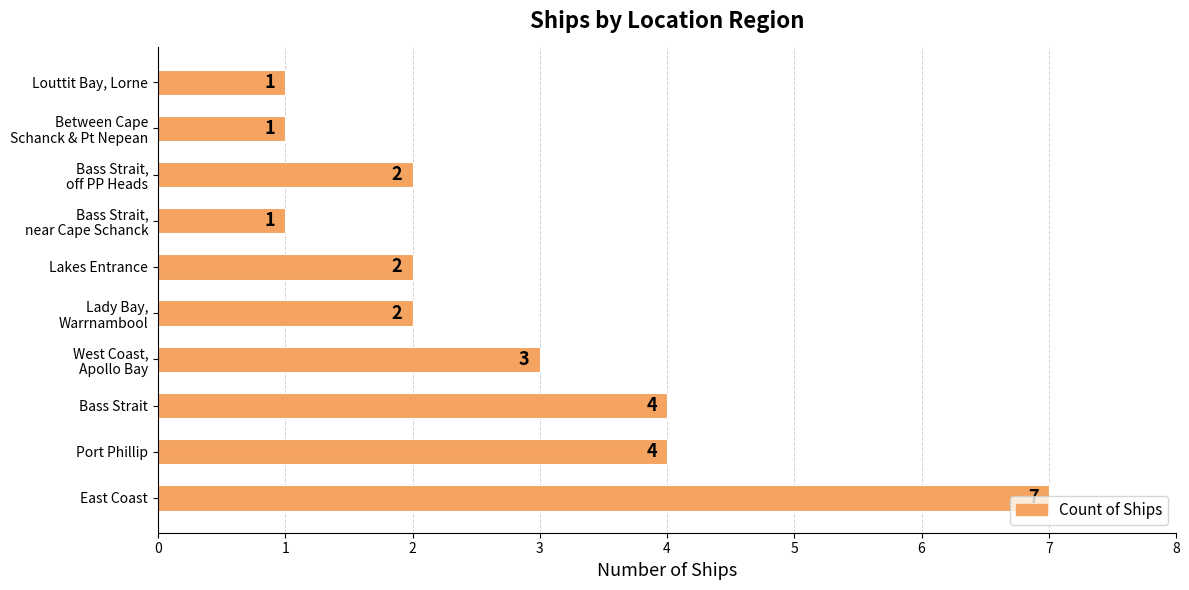

Count the values in the range 1 to 4.

9